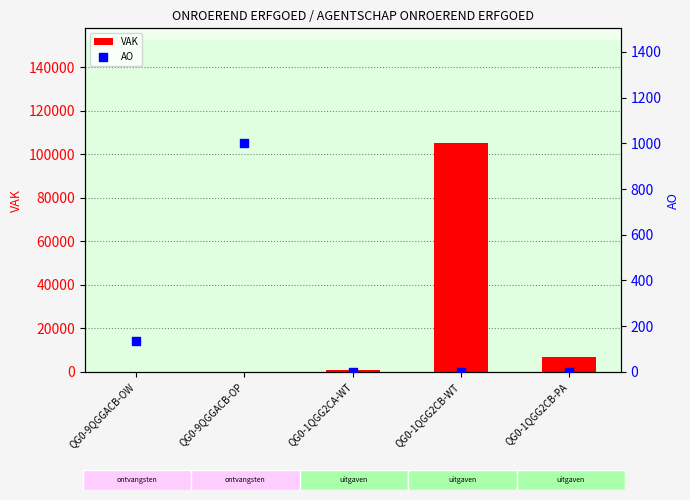

Which series contains the lowest Y value?

VAK